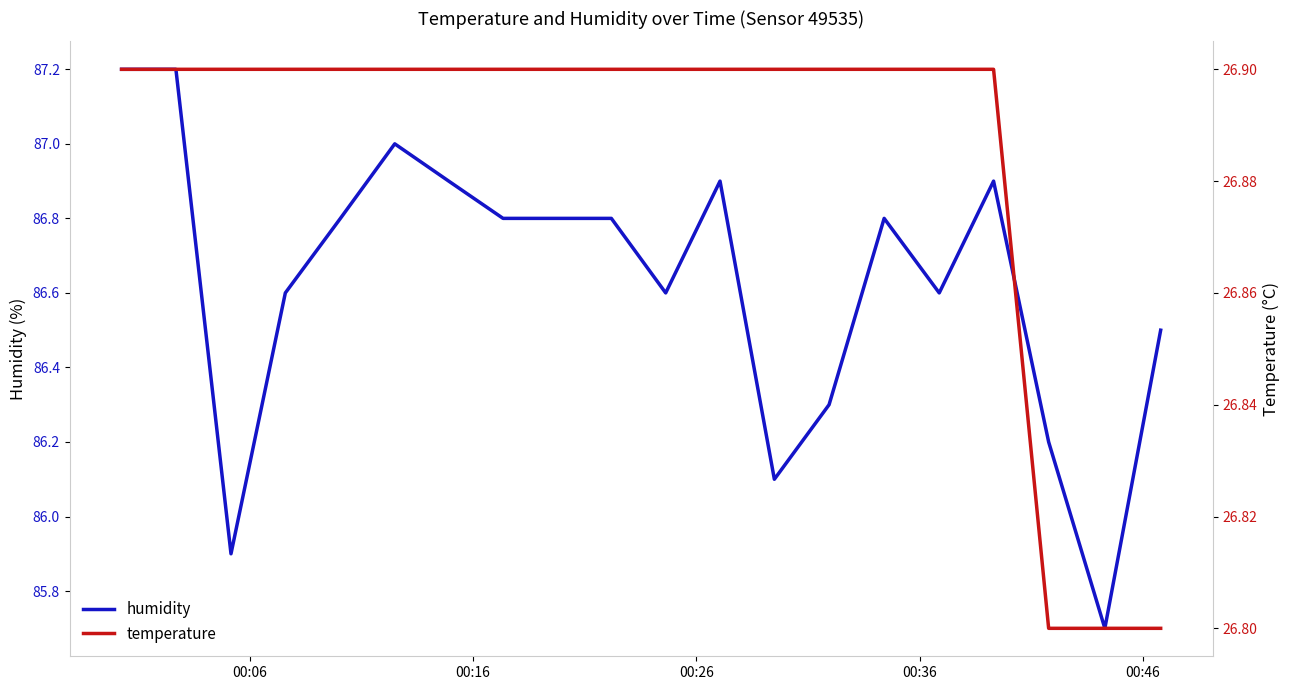

List the series in order of their peak value, lowest first.

temperature, humidity